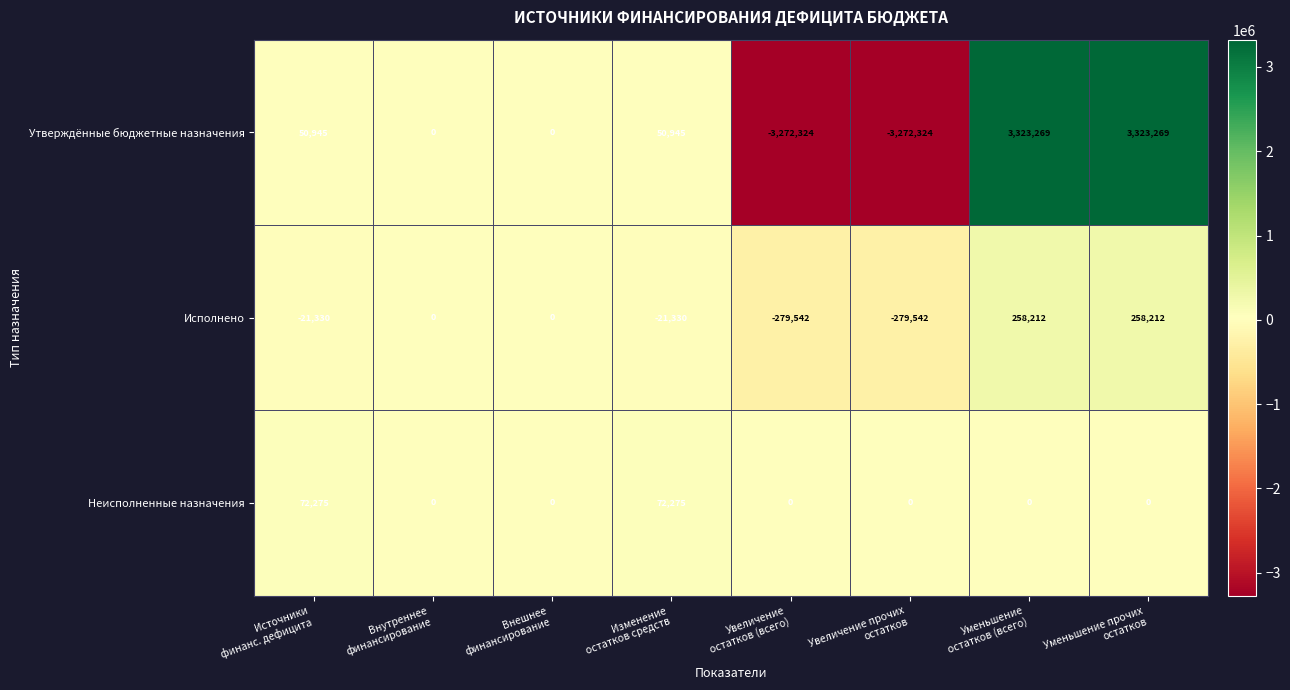

Which series has the largest total across all categories?

Утверждённые бюджетные назначения